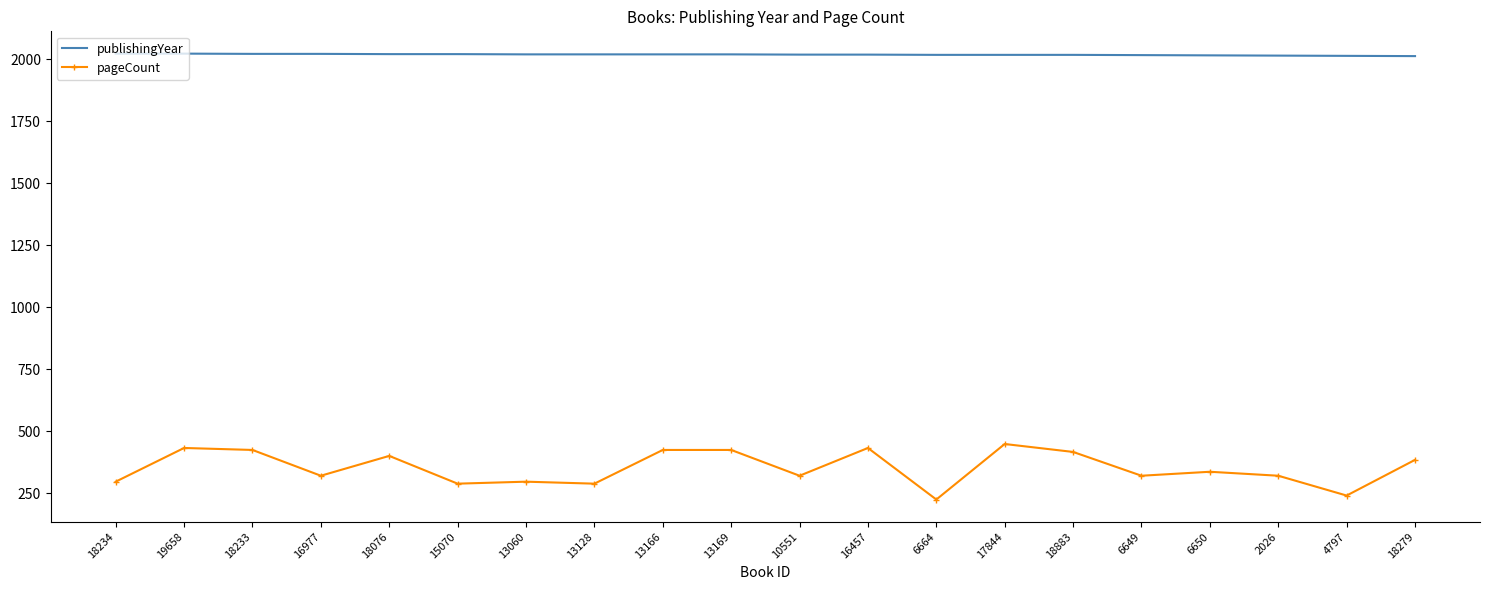

What is the minimum value for publishingYear?

2013